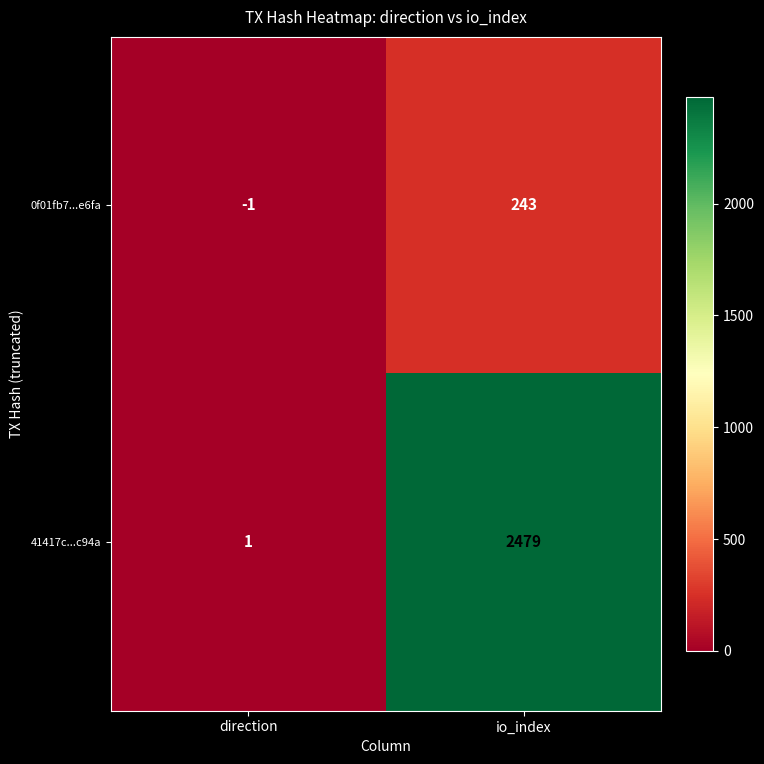

What value does the 41417c...c94a series have at io_index?

2479